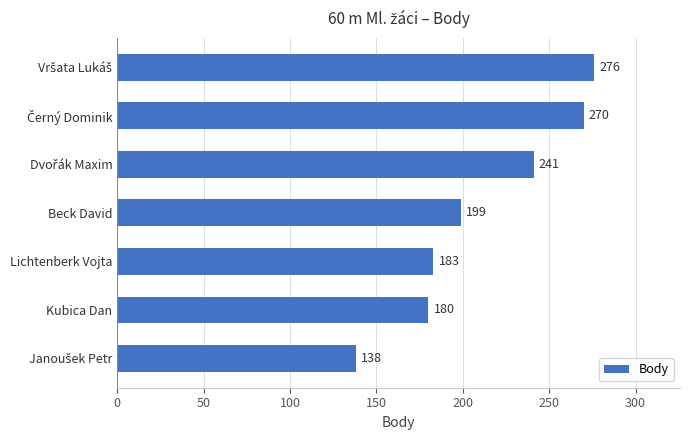

What is the sum of all values?

1487